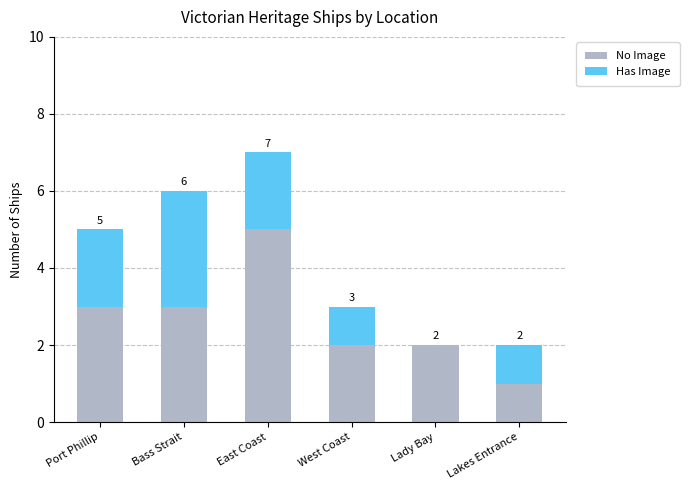

What is the sum of the No Image values at East Coast and Lakes Entrance?

6